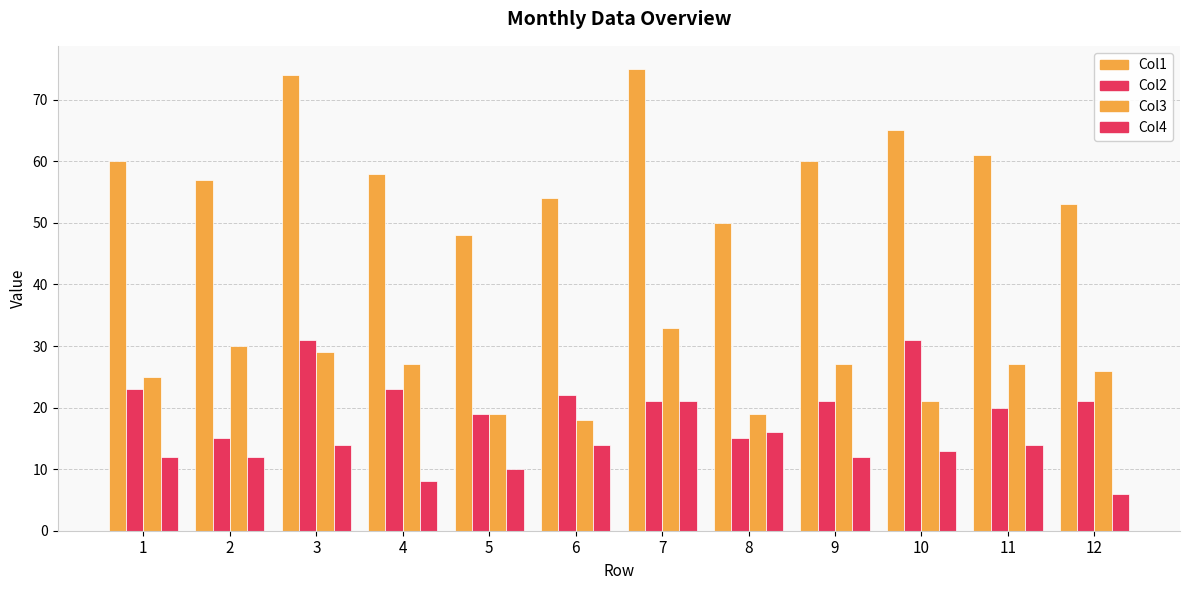

How many data points in Col3 are less than 27?

6